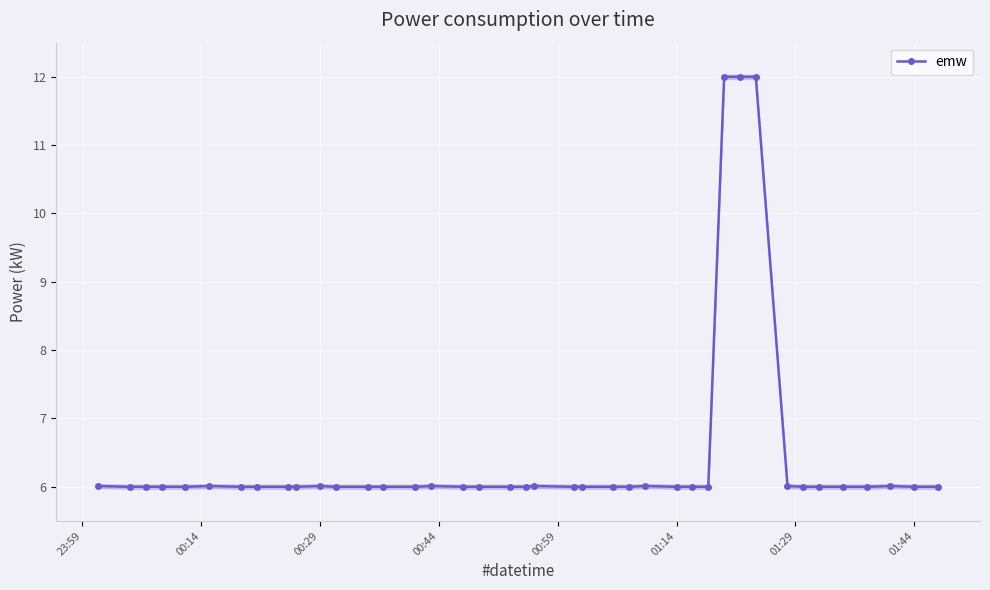

True or false: there are more than 2 points higher than both neighbors.

True